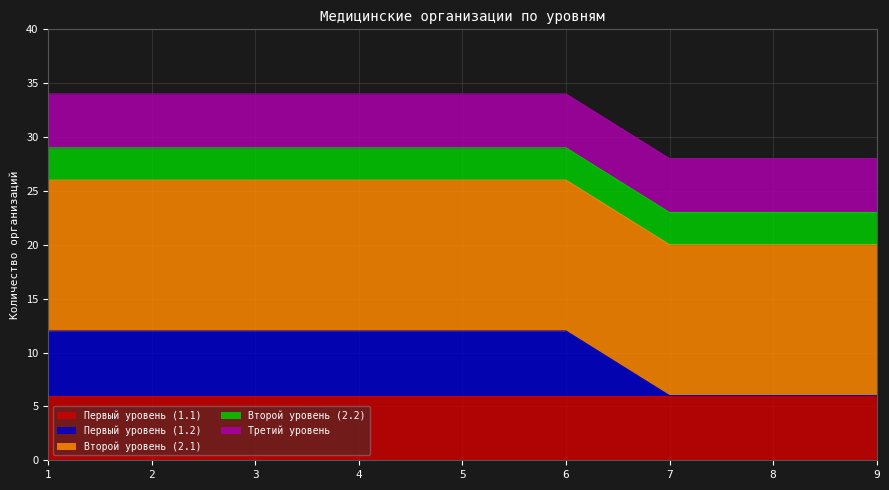

What is the value of the Первый уровень (1.1) point at the 7th from the left?

6